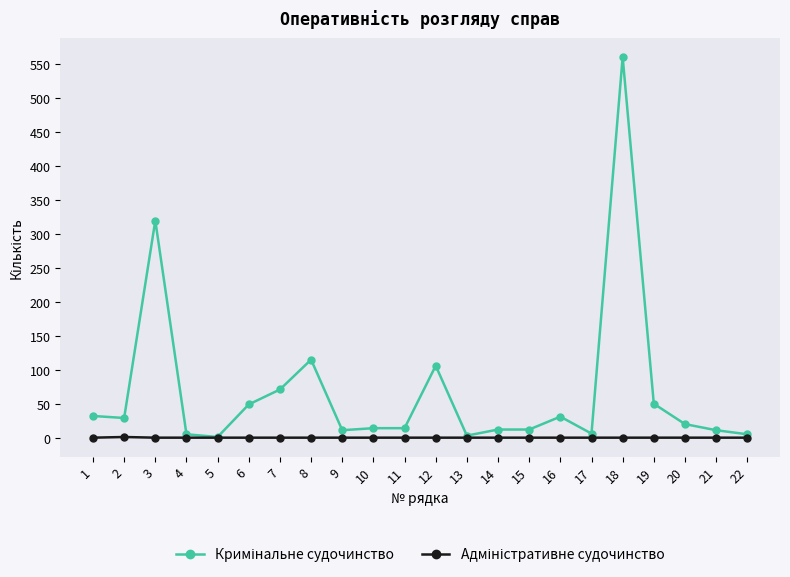

At which category is the sum across all series the highest?

18